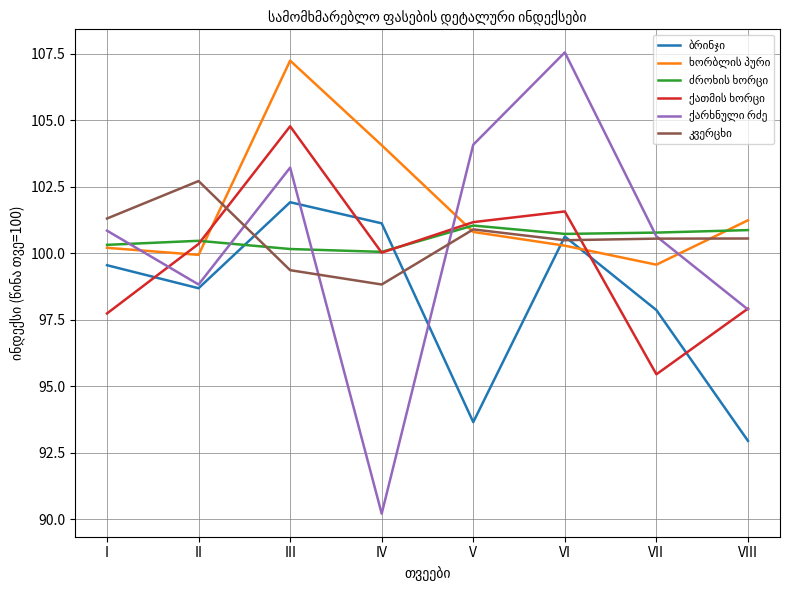

What is the difference between the highest and lowest values at VI?

7.3